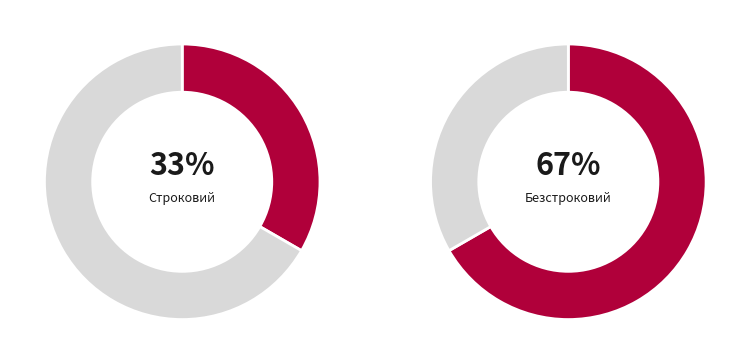

Which category accounts for the majority?

Безстроковий